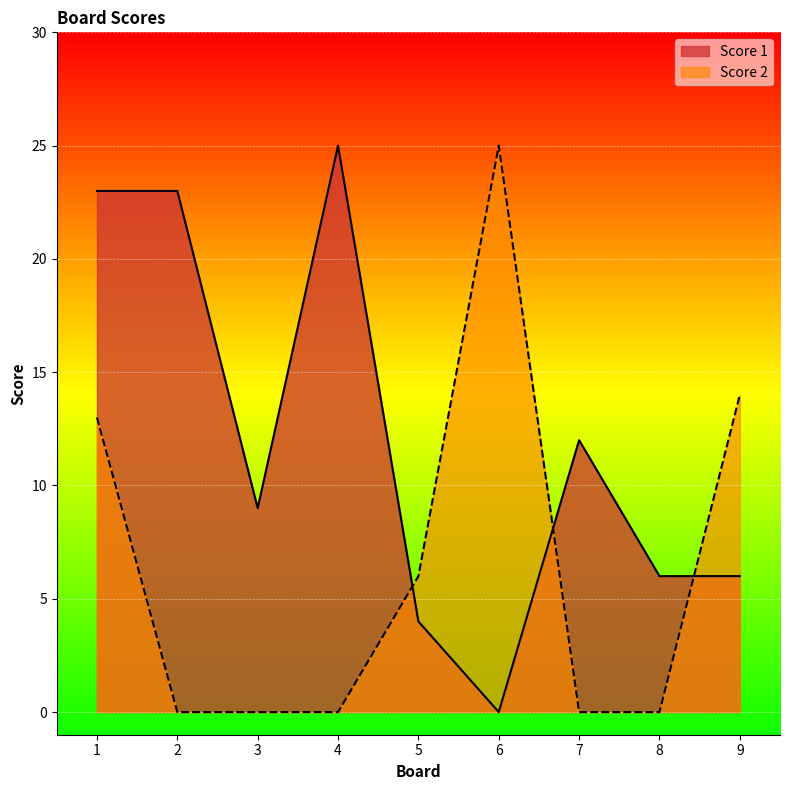

Reading left to right, transcribe all the data shown in this chart.

Score 1: 23	23	9	25	4	0	12	6	6
Score 2: 13	0	0	0	6	25	0	0	14